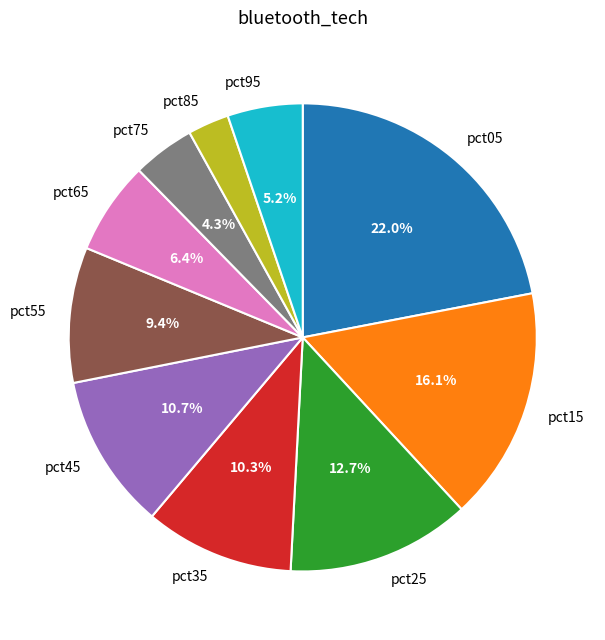

To the nearest percent, what is the difference between the largest and smallest slice percentages?

19%